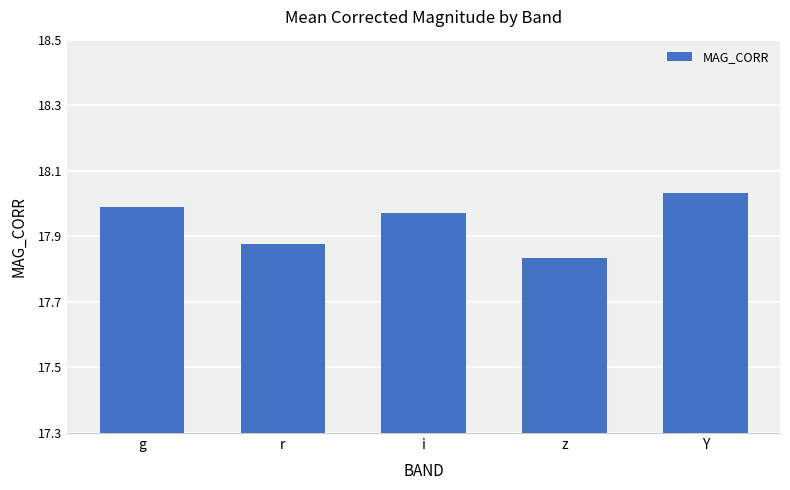

Rank the categories by value from highest to lowest.

Y, g, i, r, z